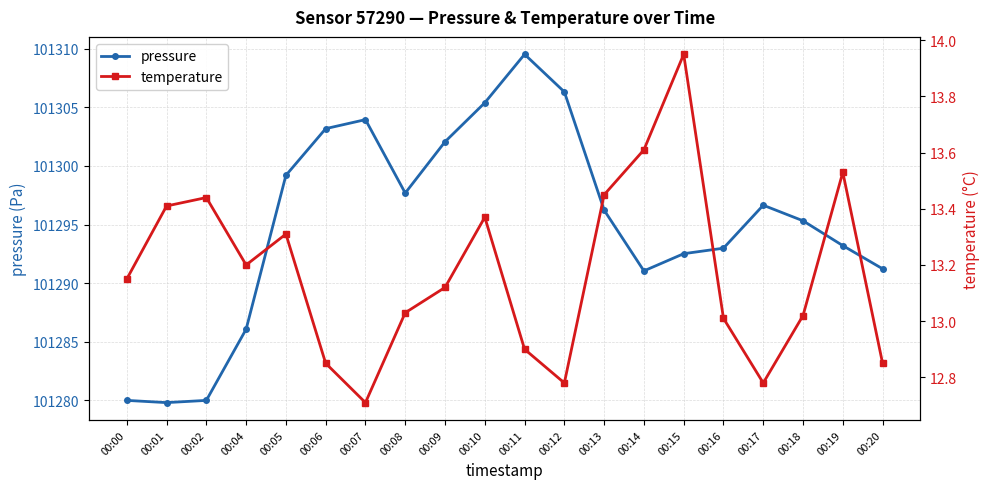

Between 00:13 and 00:14, which series saw the biggest shift?

pressure